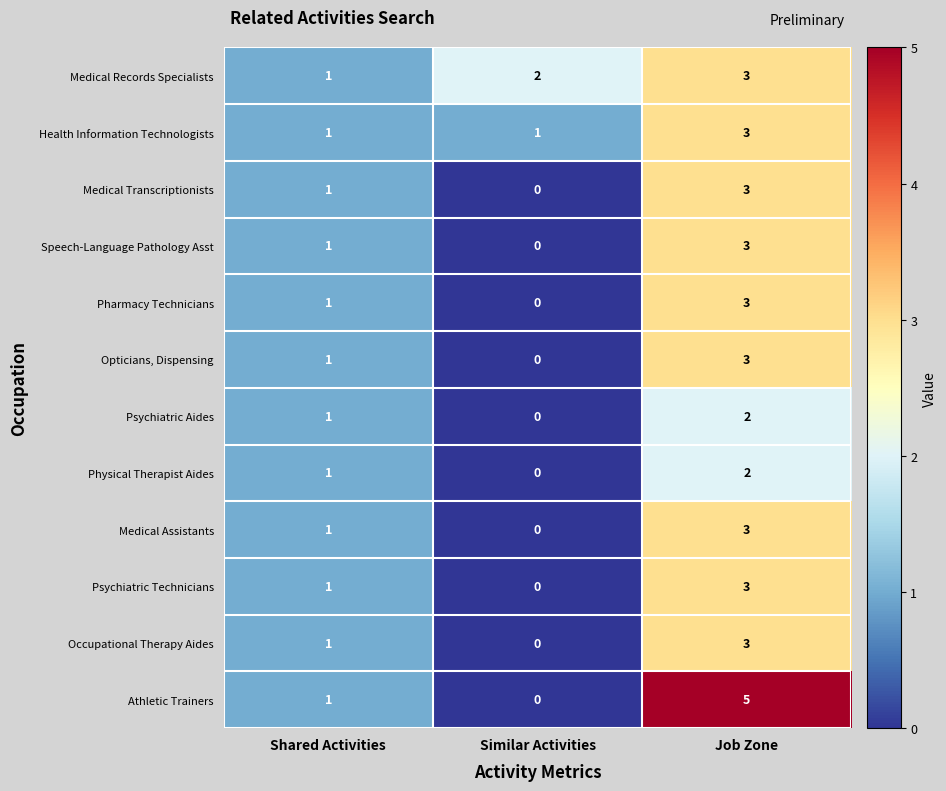

What is the sum of all Health Information Technologists values?

5